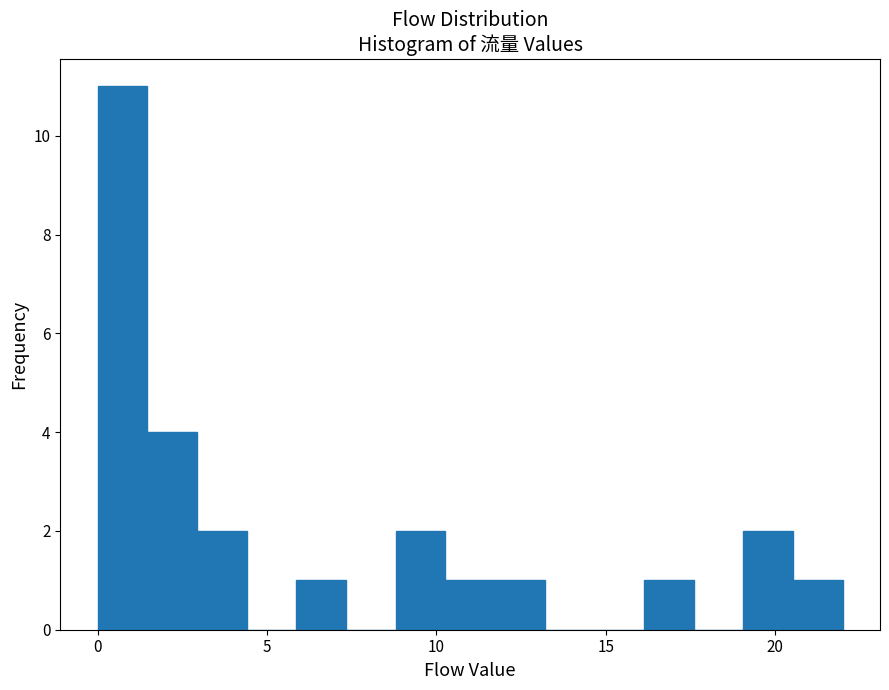

Around what value on the x-axis is the tallest bar? Give the approximate position of its centre, as read against the axis.

0.5